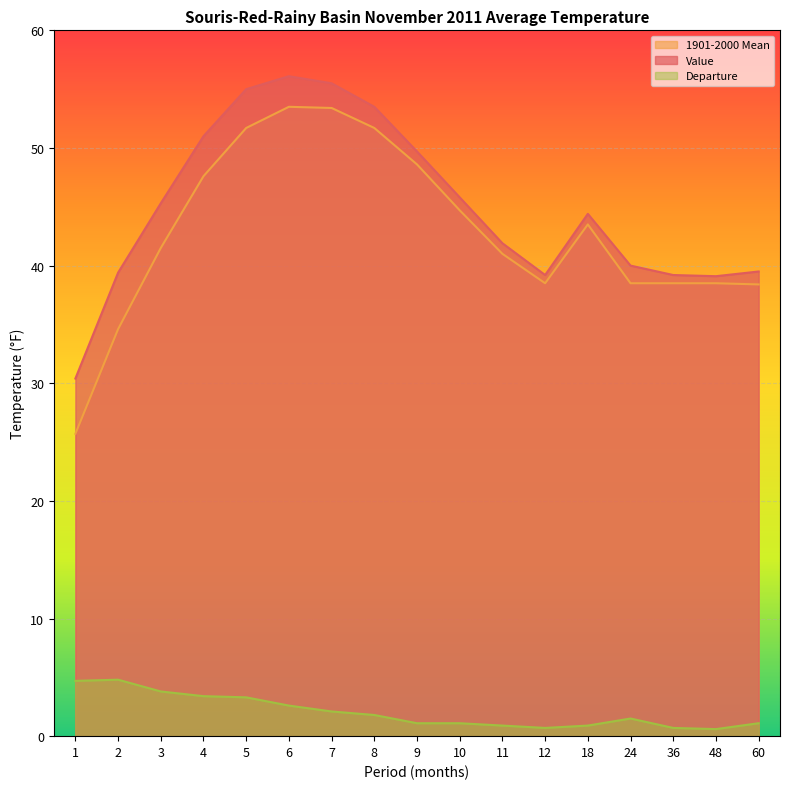

Reading left to right, transcribe all the data shown in this chart.

Value: 30.4	39.4	45.3	51.0	55.0	56.1	55.5	53.5	49.7	45.8	41.9	39.2	44.4	40.0	39.2	39.1	39.5
1901-2000 Mean: 25.7	34.6	41.5	47.6	51.7	53.5	53.4	51.7	48.6	44.7	41.0	38.5	43.5	38.5	38.5	38.5	38.4
Departure: 4.7	4.8	3.8	3.4	3.3	2.6	2.1	1.8	1.1	1.1	0.9	0.7	0.9	1.5	0.7	0.6	1.1